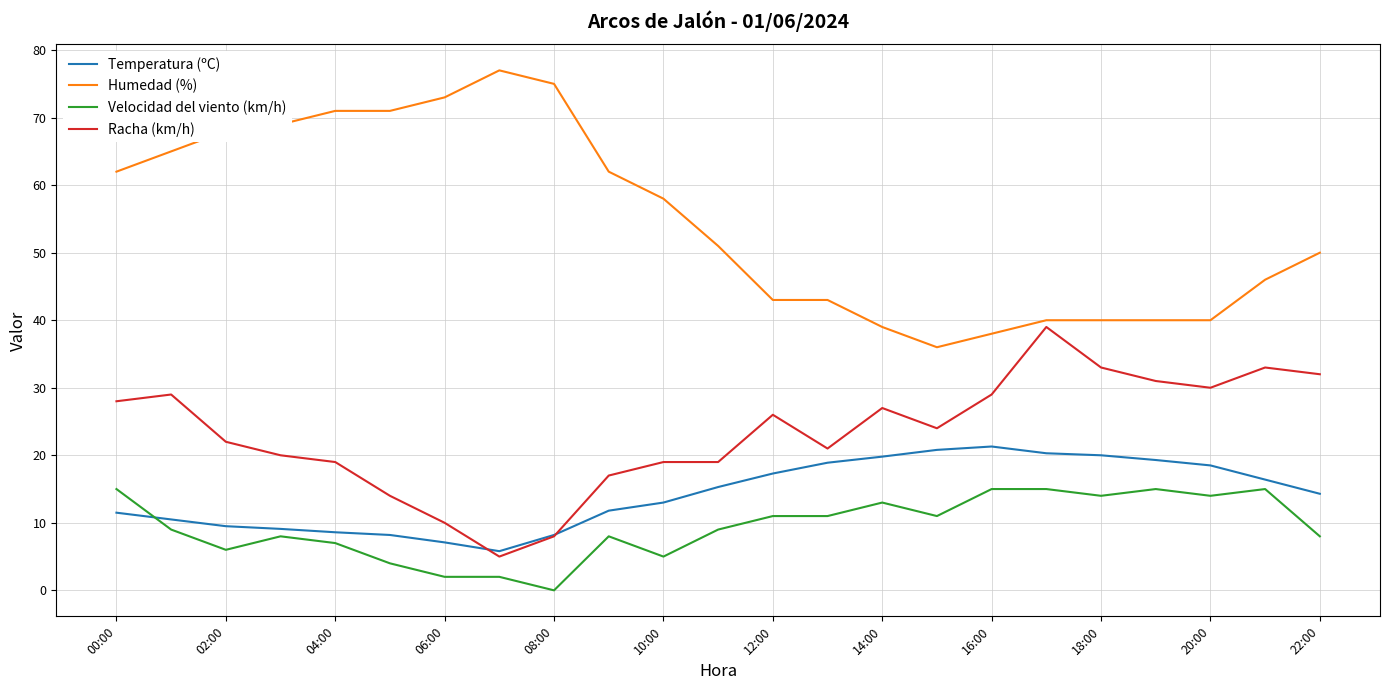

Which series has the largest total across all categories?

Humedad (%)